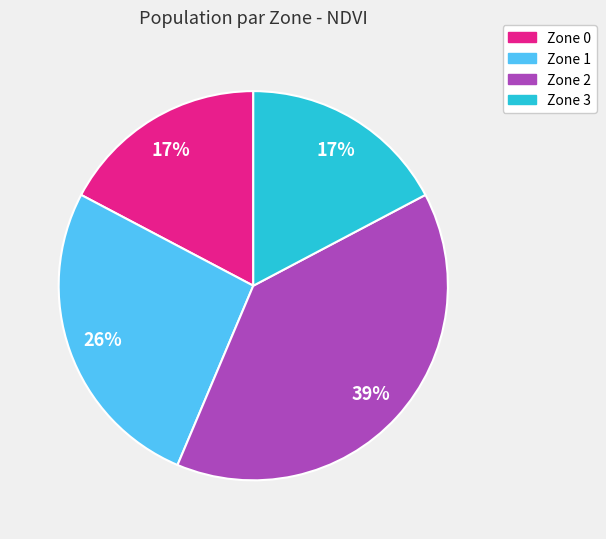

Which category has the biggest portion of the pie?

Zone 2